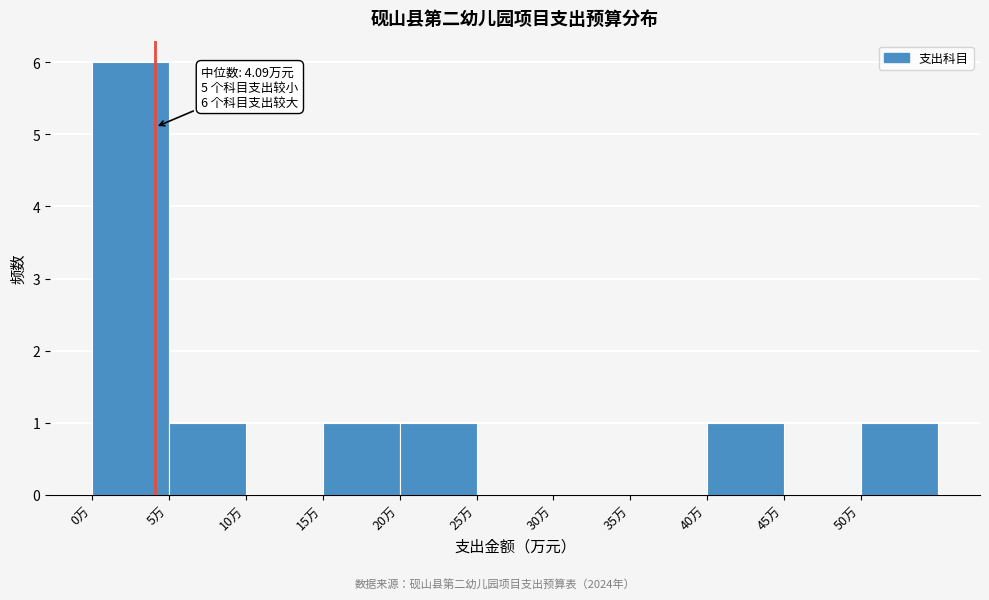

Over which range of the x-axis is the bar tallest?

0 to 5